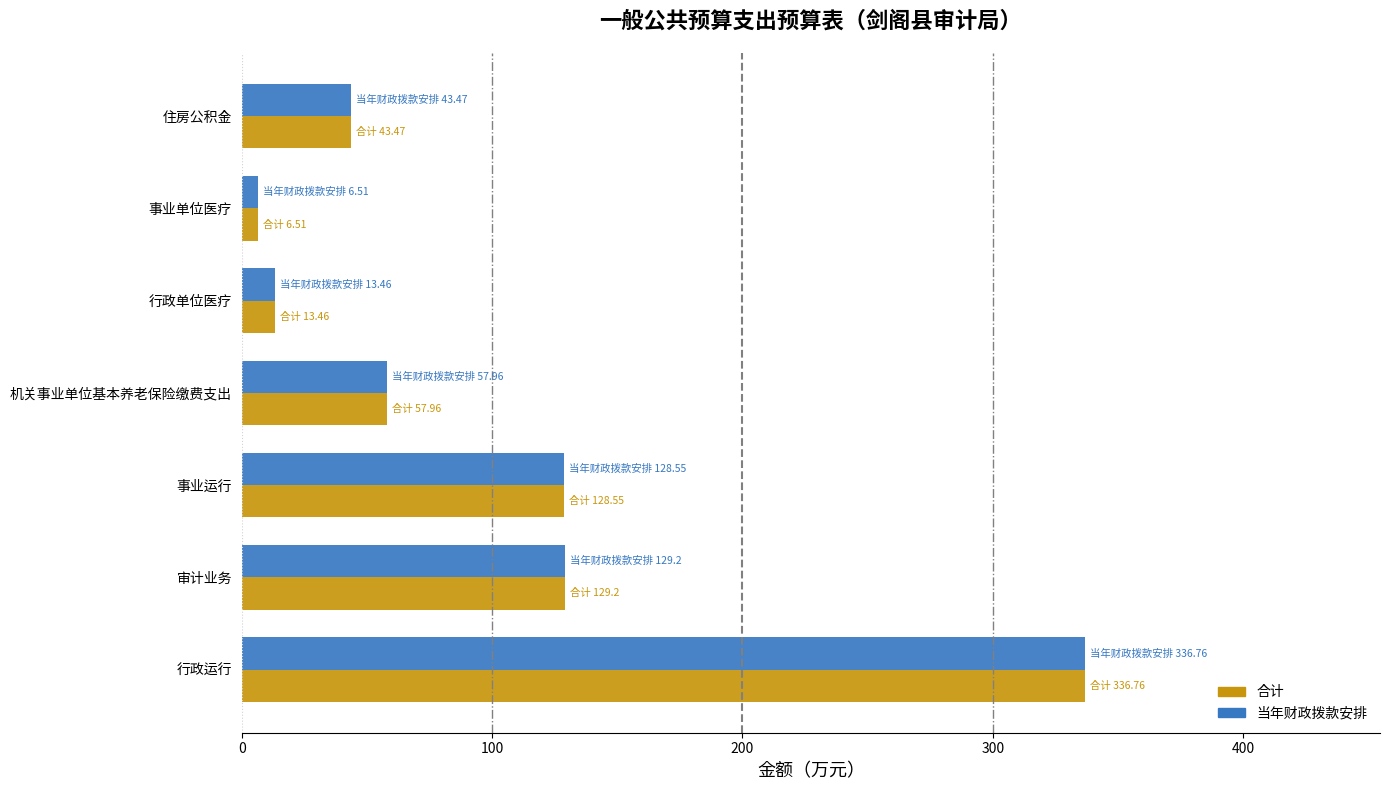

What is the sum of the 当年财政拨款安排 values at 机关事业单位基本养老保险缴费支出 and 审计业务?

187.2